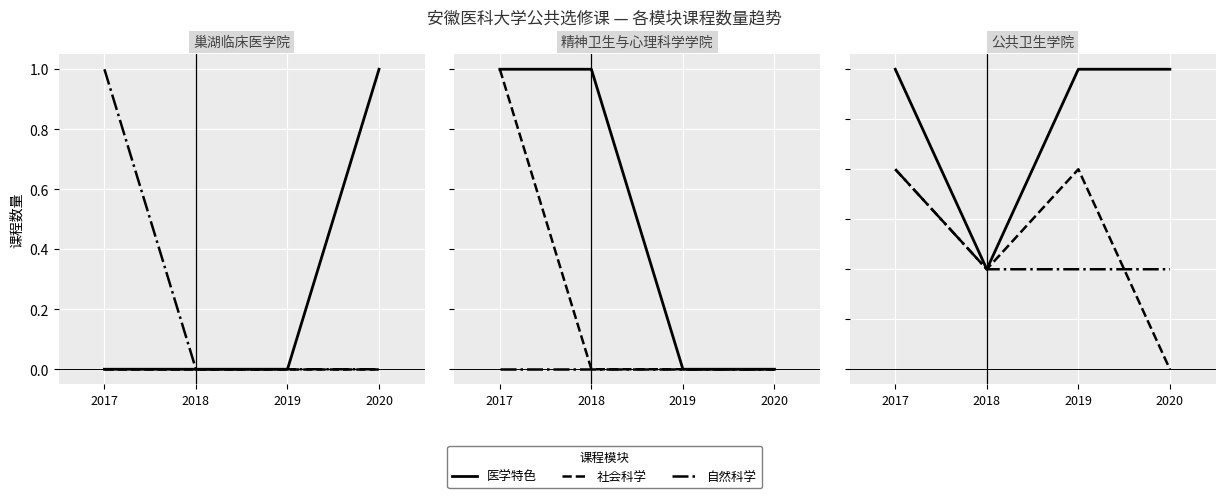

Between which two adjacent categories do 自然科学 and 社会科学 first intersect?

2019 and 2020